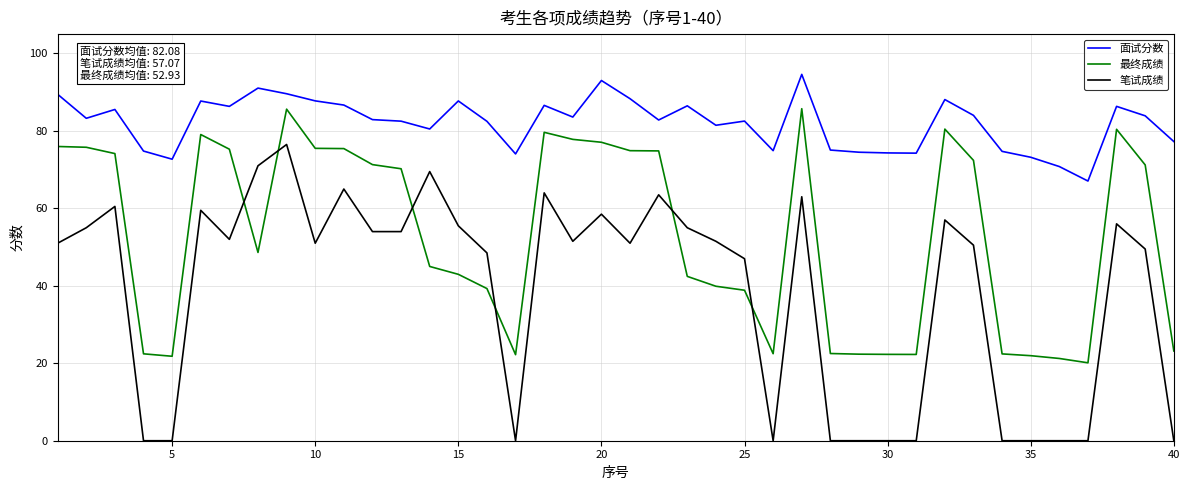

Which series has the largest total across all categories?

面试分数